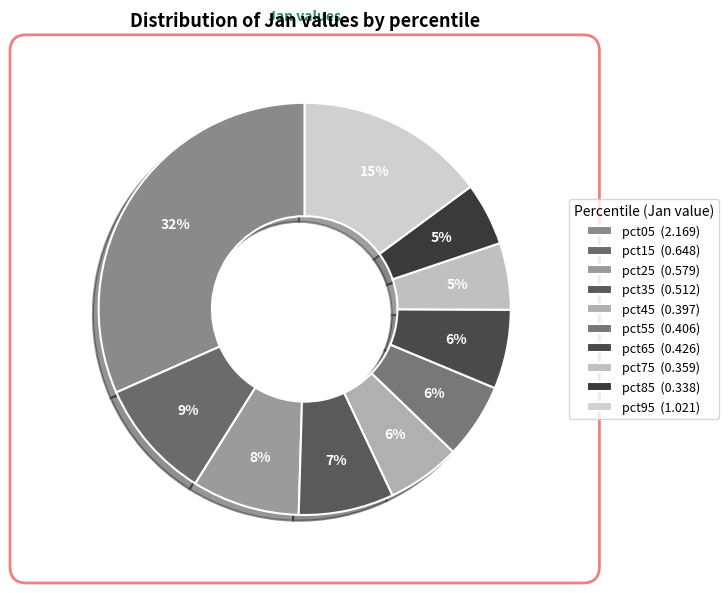

Is it true that pct45 is 19% of the pie?

False